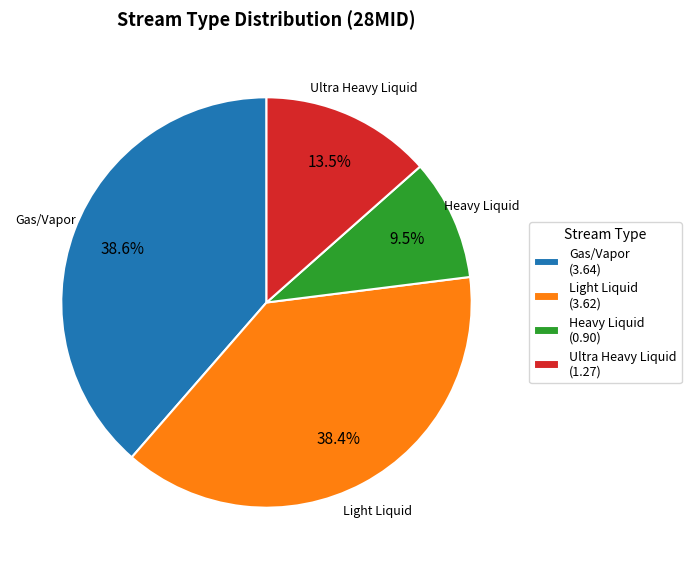

Which has a higher value, Heavy Liquid (0.90) or Light Liquid (3.62)?

Light Liquid (3.62)